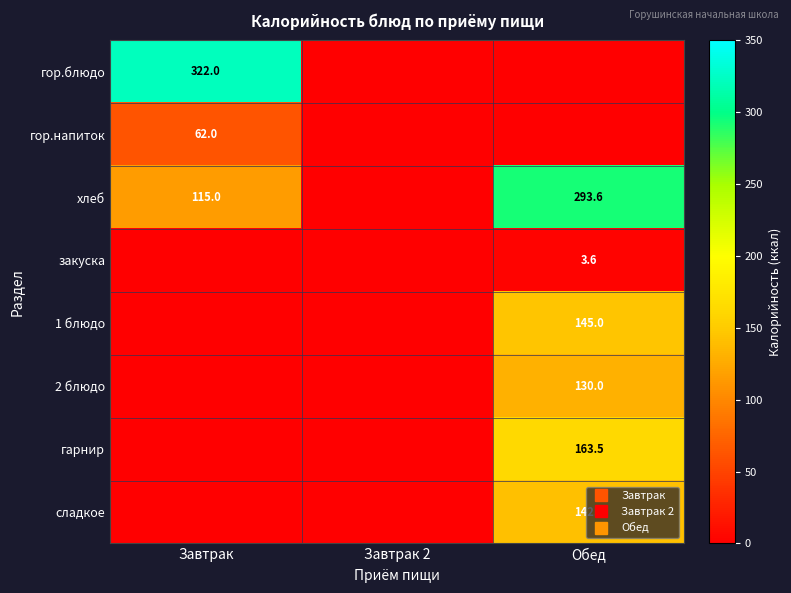

Rank the series at Завтрак from lowest to highest value.

закуска, 1 блюдо, 2 блюдо, гарнир, сладкое, гор.напиток, хлеб, гор.блюдо